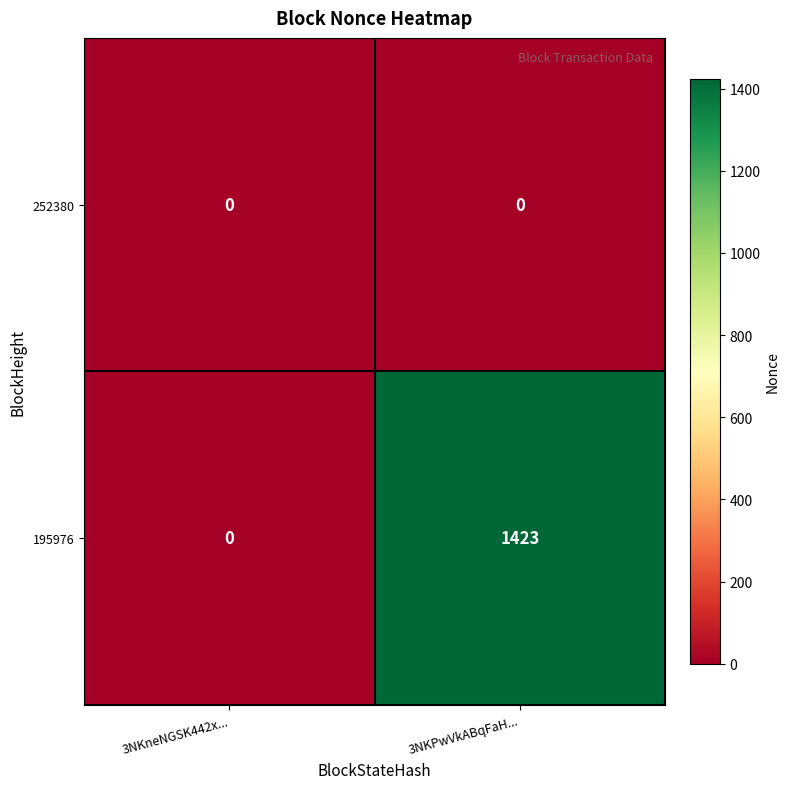

At which label is 195976 closest to 711?

3NKneNGSK442x...